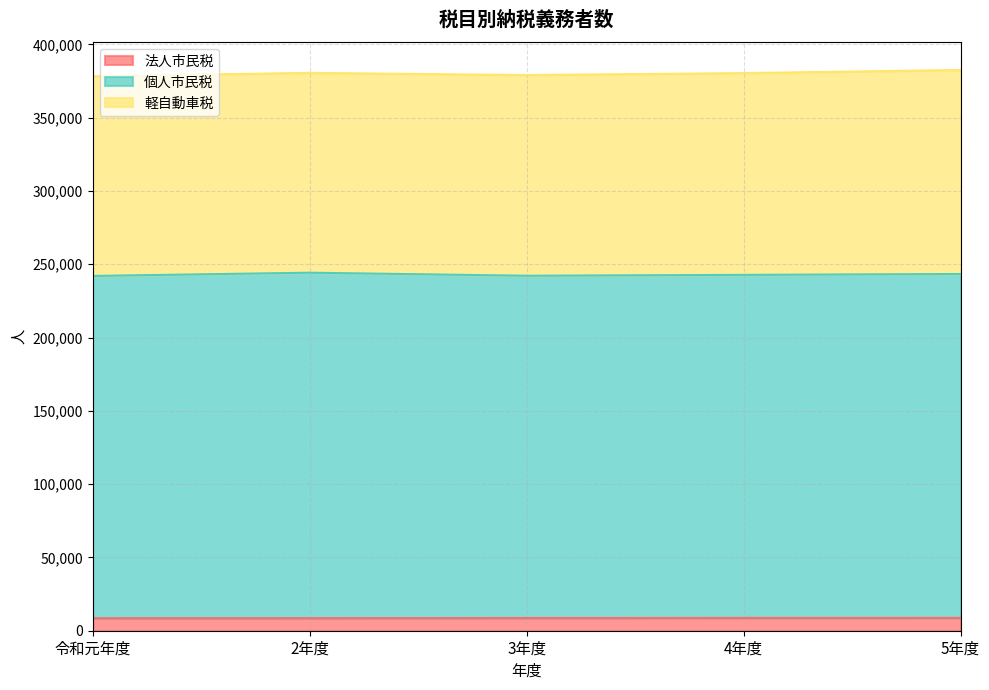

Which series has the largest total across all categories?

個人市民税